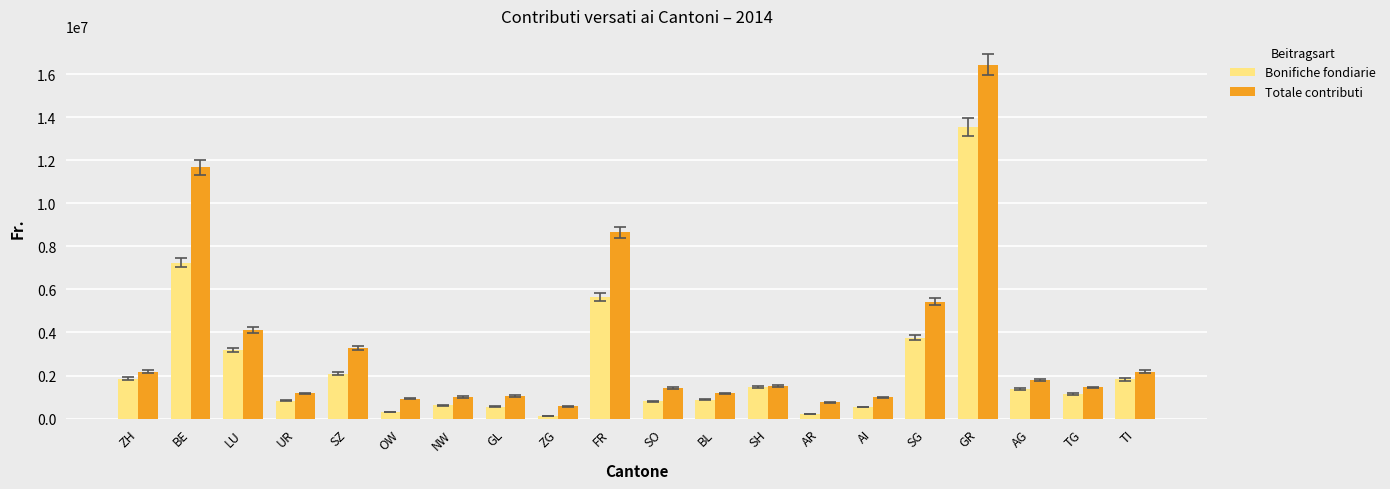

What is the sum of all Bonifiche fondiarie values?

48043227